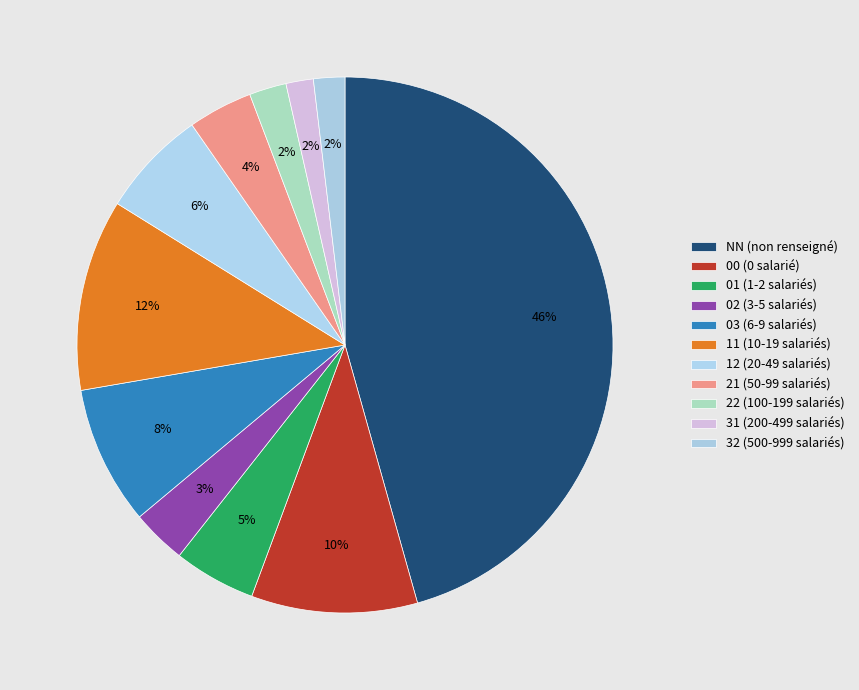

To the nearest percent, what portion does 31 represent?

2%